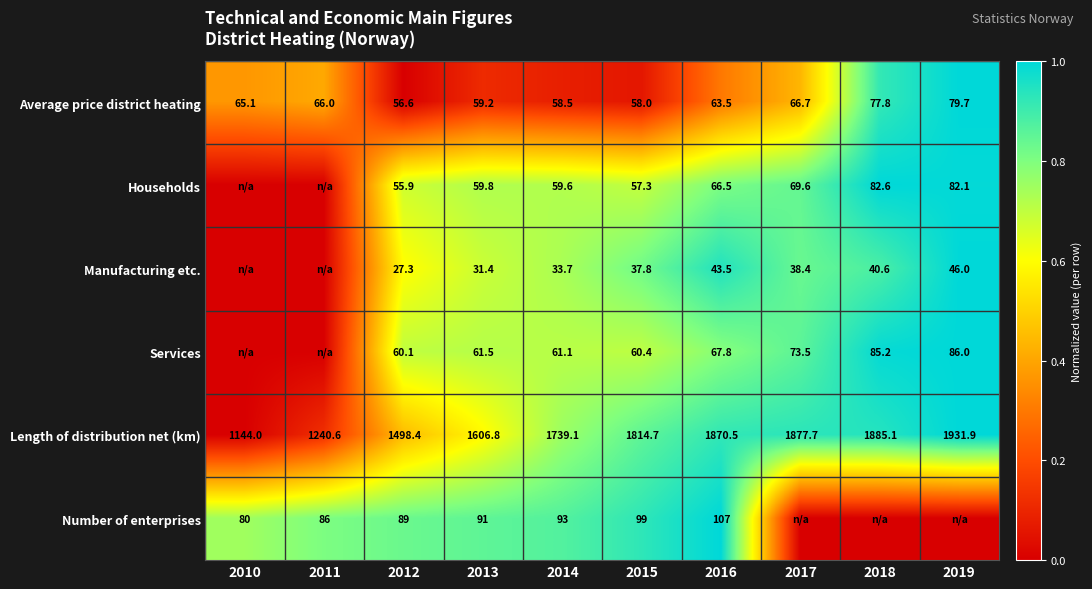

The value of Manufacturing etc. at 2019 is 46.0. True or false?

True